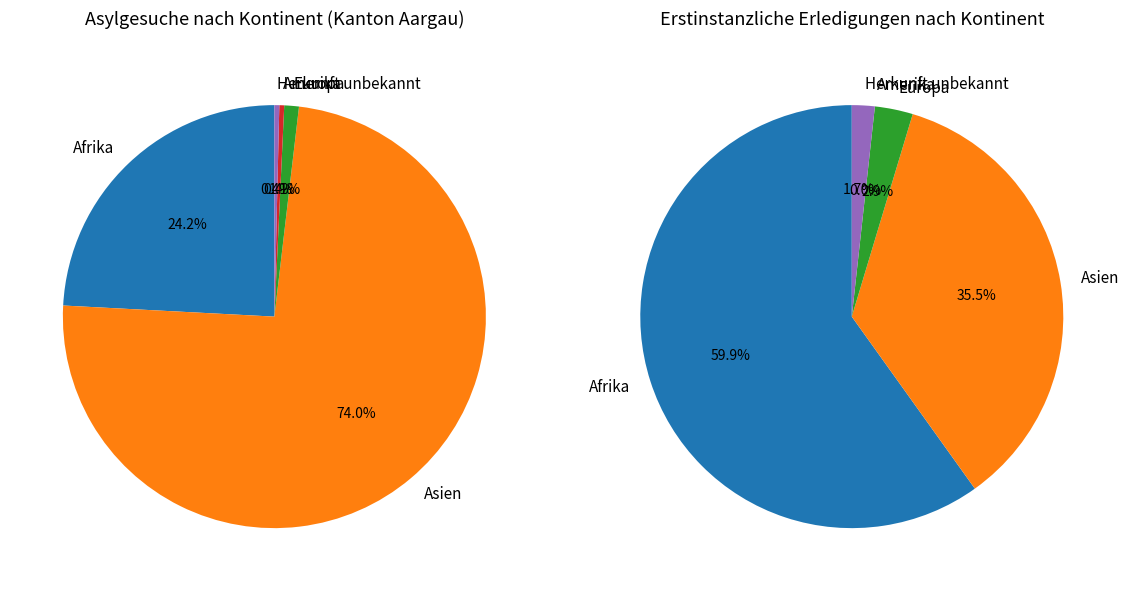

Rank the categories by value from lowest to highest.

Amerika, Herkunft unbekannt, Europa, Afrika, Asien